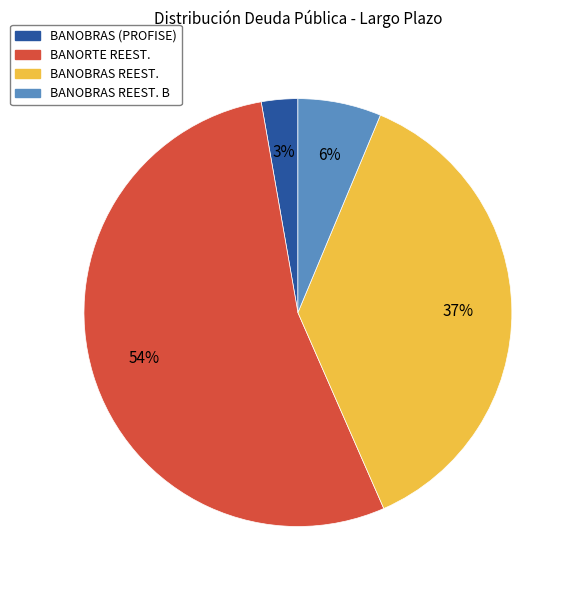

To the nearest percent, what is the difference between the largest and smallest slice percentages?

51%